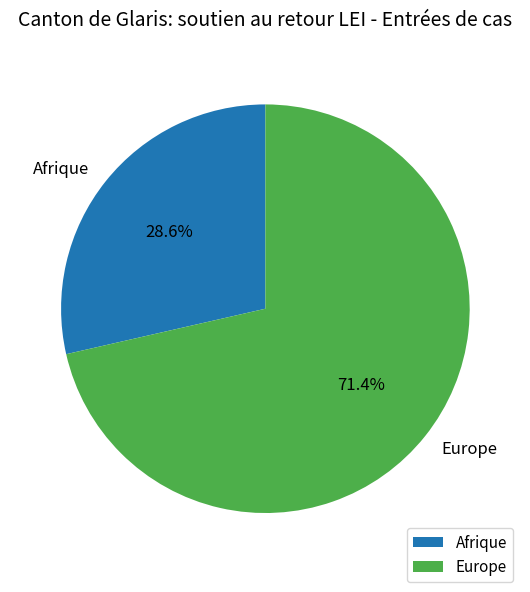

Does any single category account for the majority?

Yes